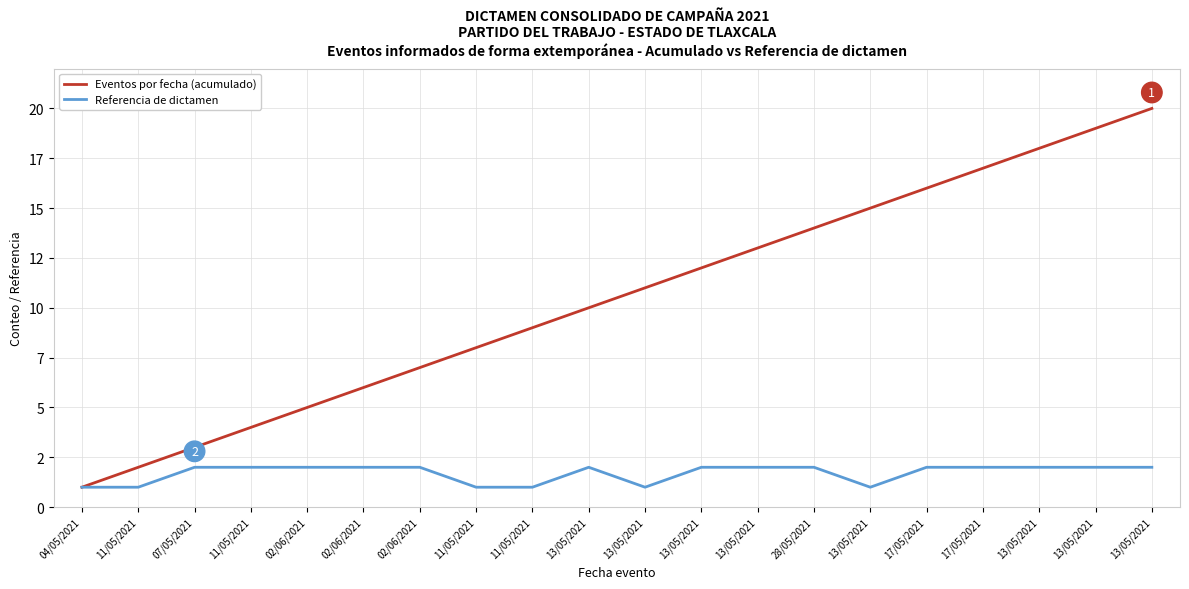

The value of Eventos por fecha (acumulado) at 04/05/2021 is 1. True or false?

True